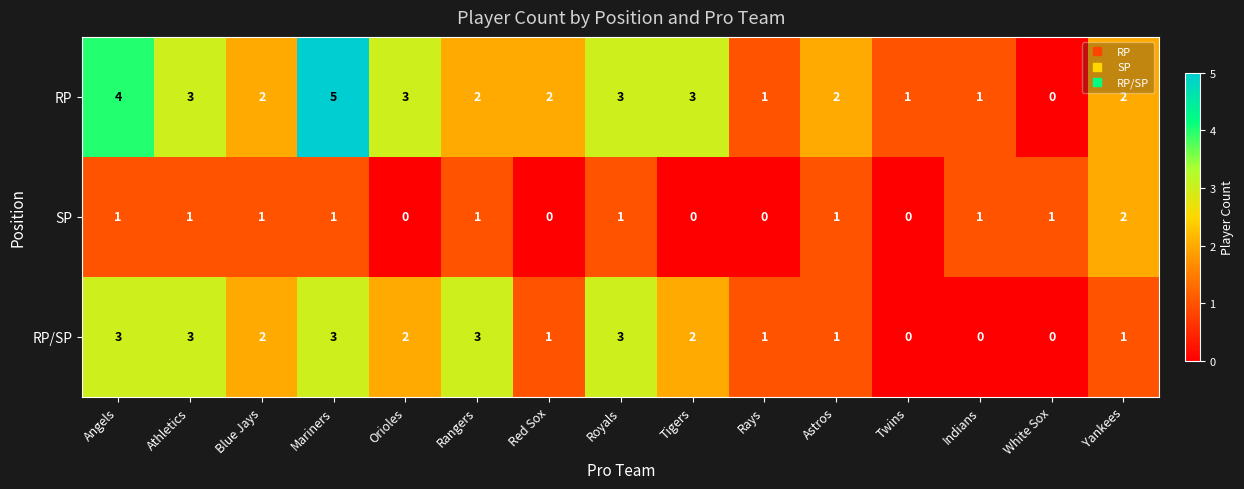

What is the highest value of the RP series?

5